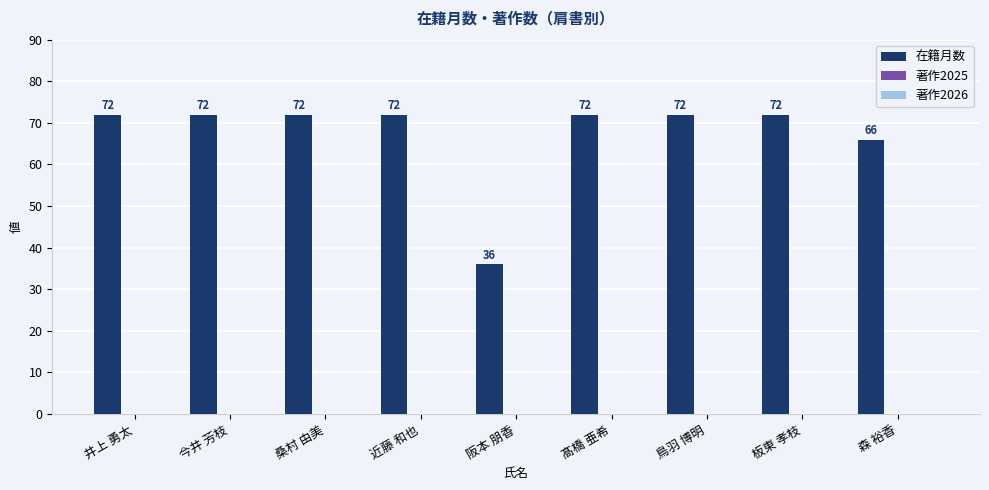

Reading right to left, list all the values displayed in this chart.

66	72	72	72	36	72	72	72	72